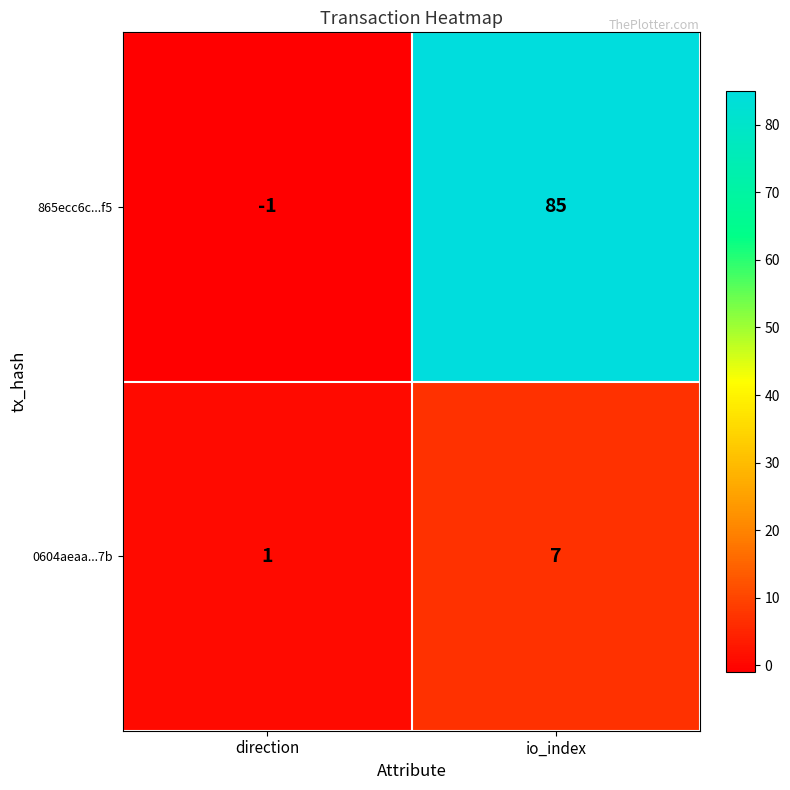

What is the total value across all series at io_index?

92